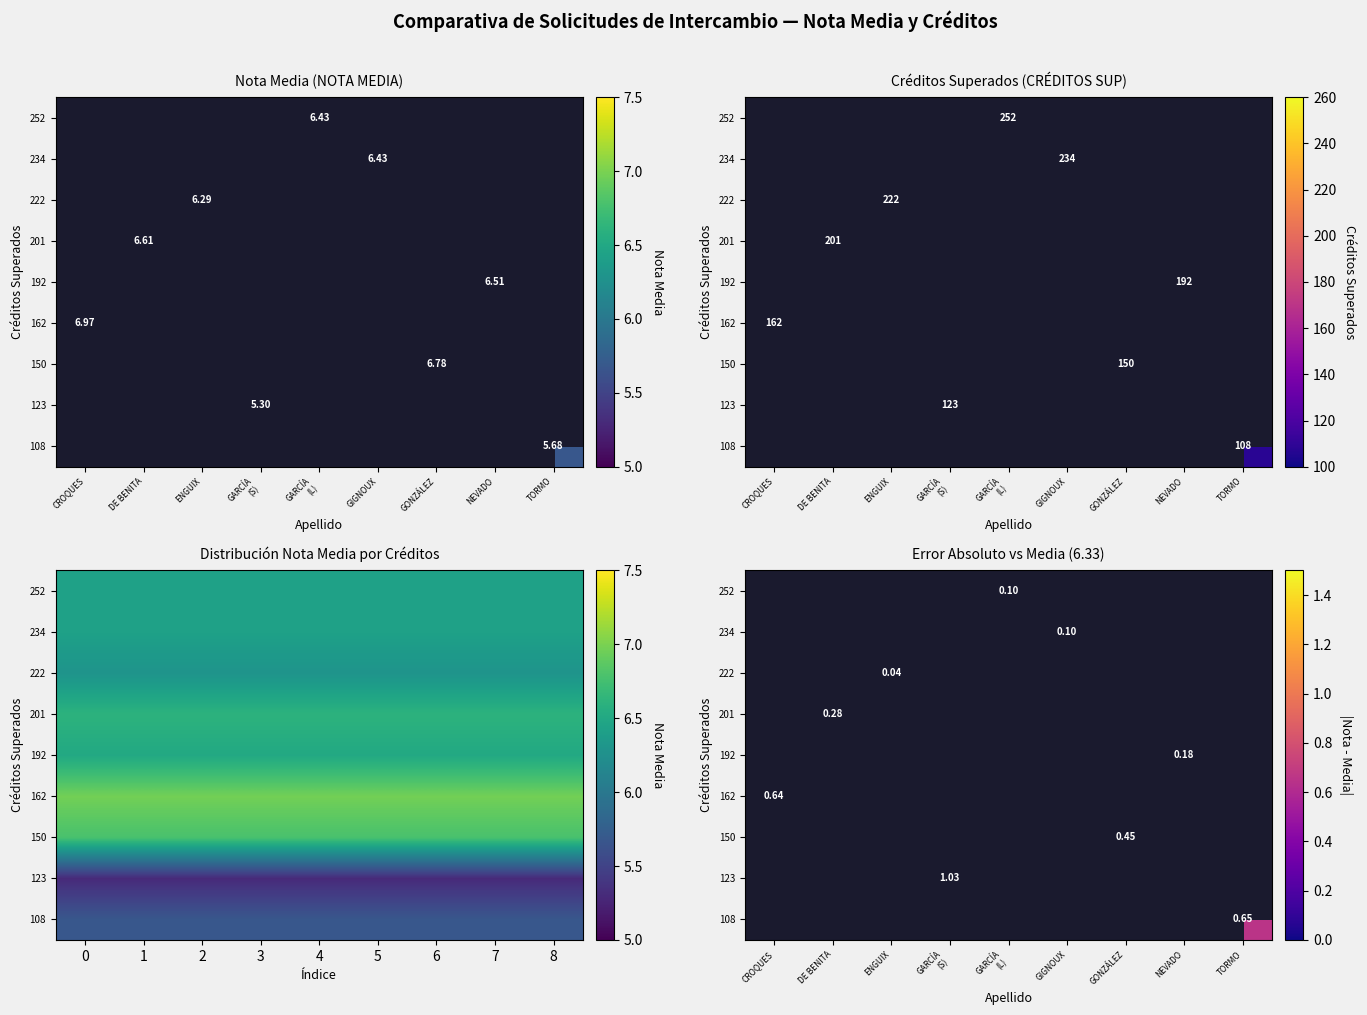

At which category does the chart reach its peak across all series?

GARCÍA
(S)